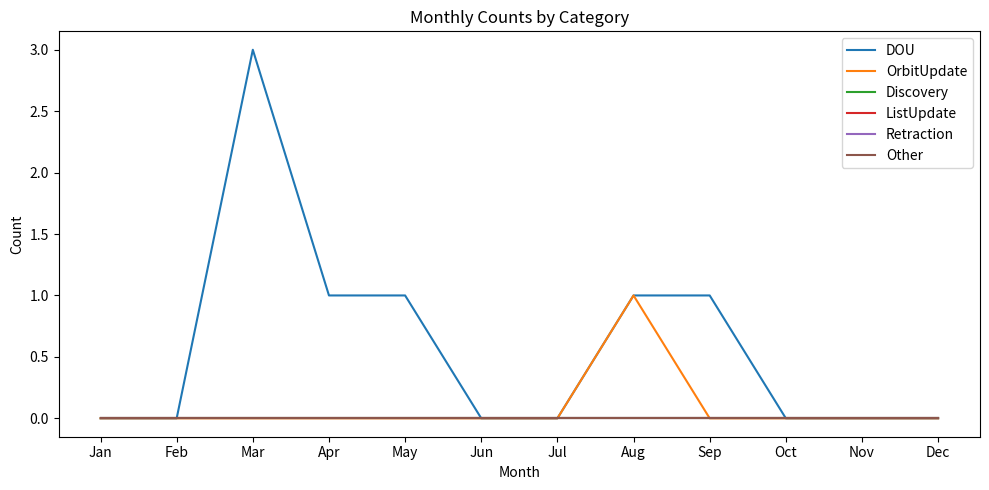

True or false: DOU and Retraction intersect in this chart.

False